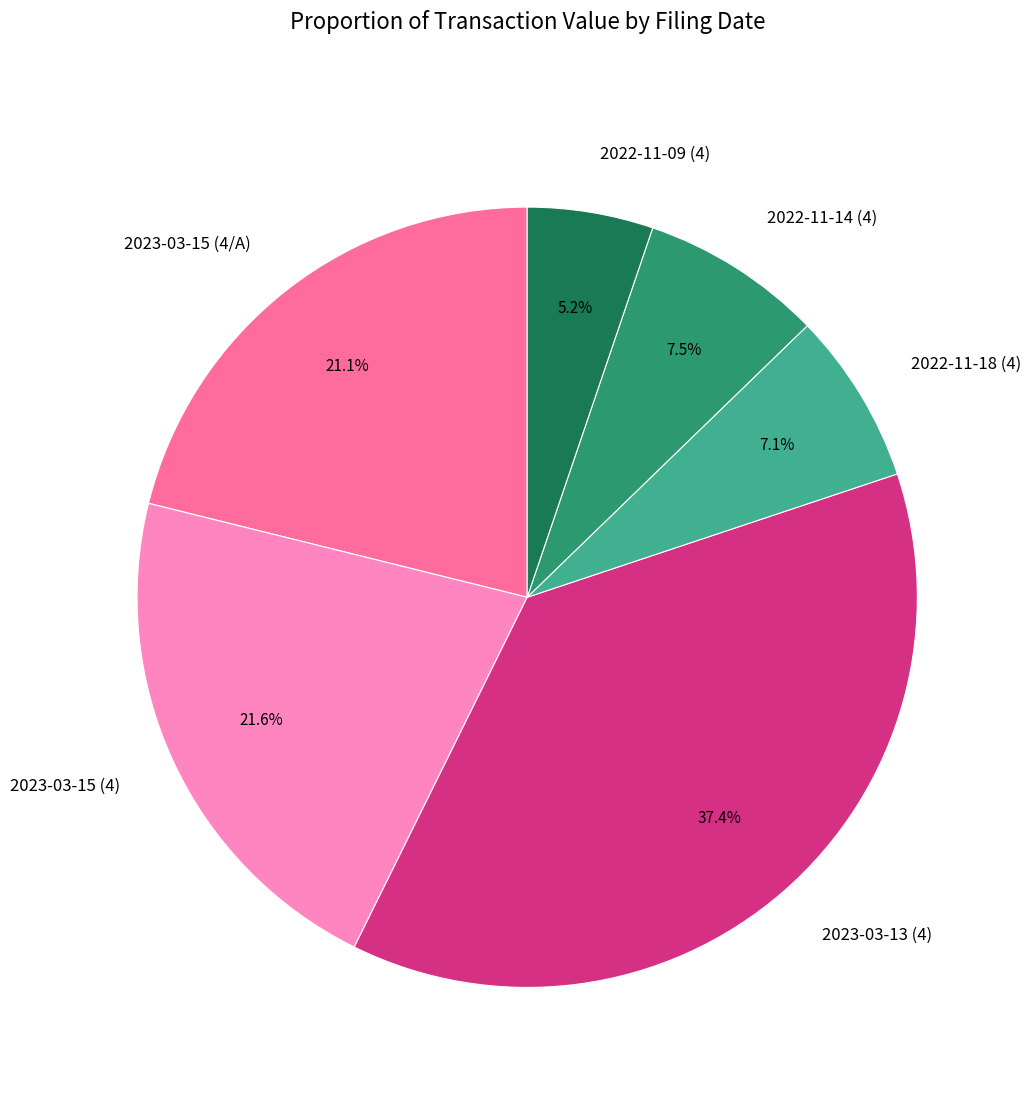

What is the ratio of the value at 2022-11-09 (4) to the value at 2022-11-14 (4)?

0.7